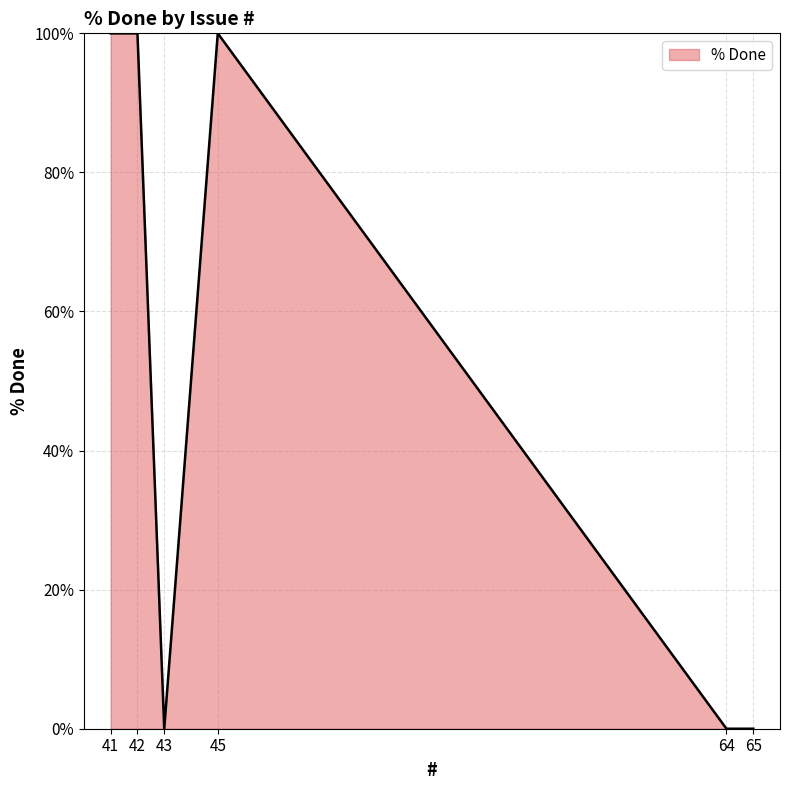

The value at 41 is 31. True or false?

False